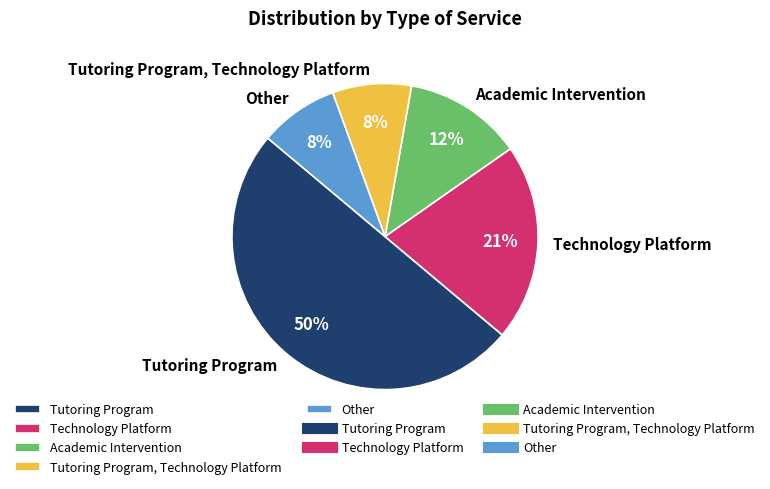

Which category has the biggest portion of the pie?

Tutoring Program